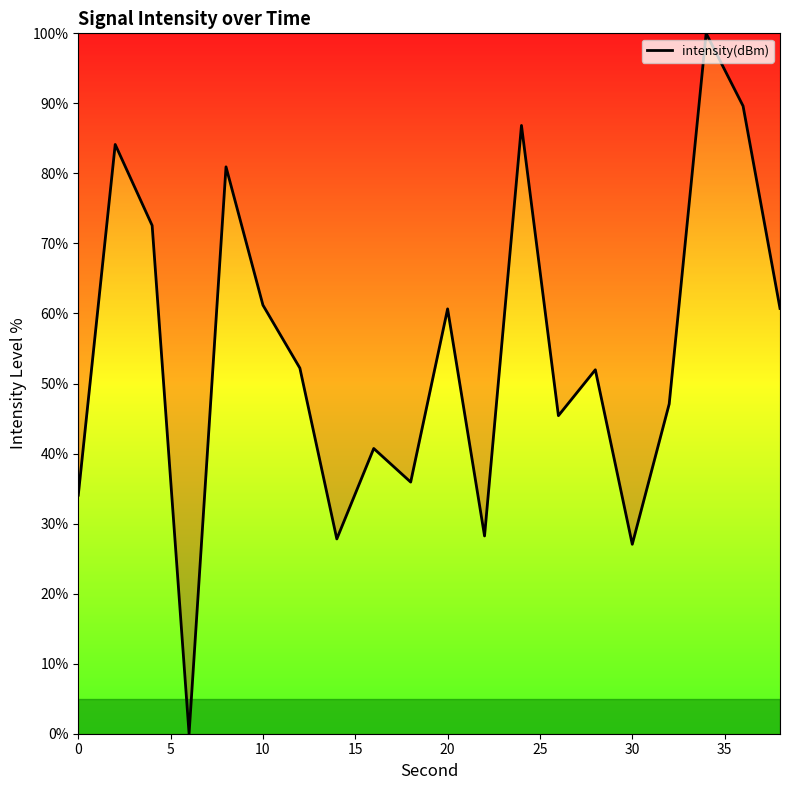

What is the difference between the maximum and minimum values?

100.0